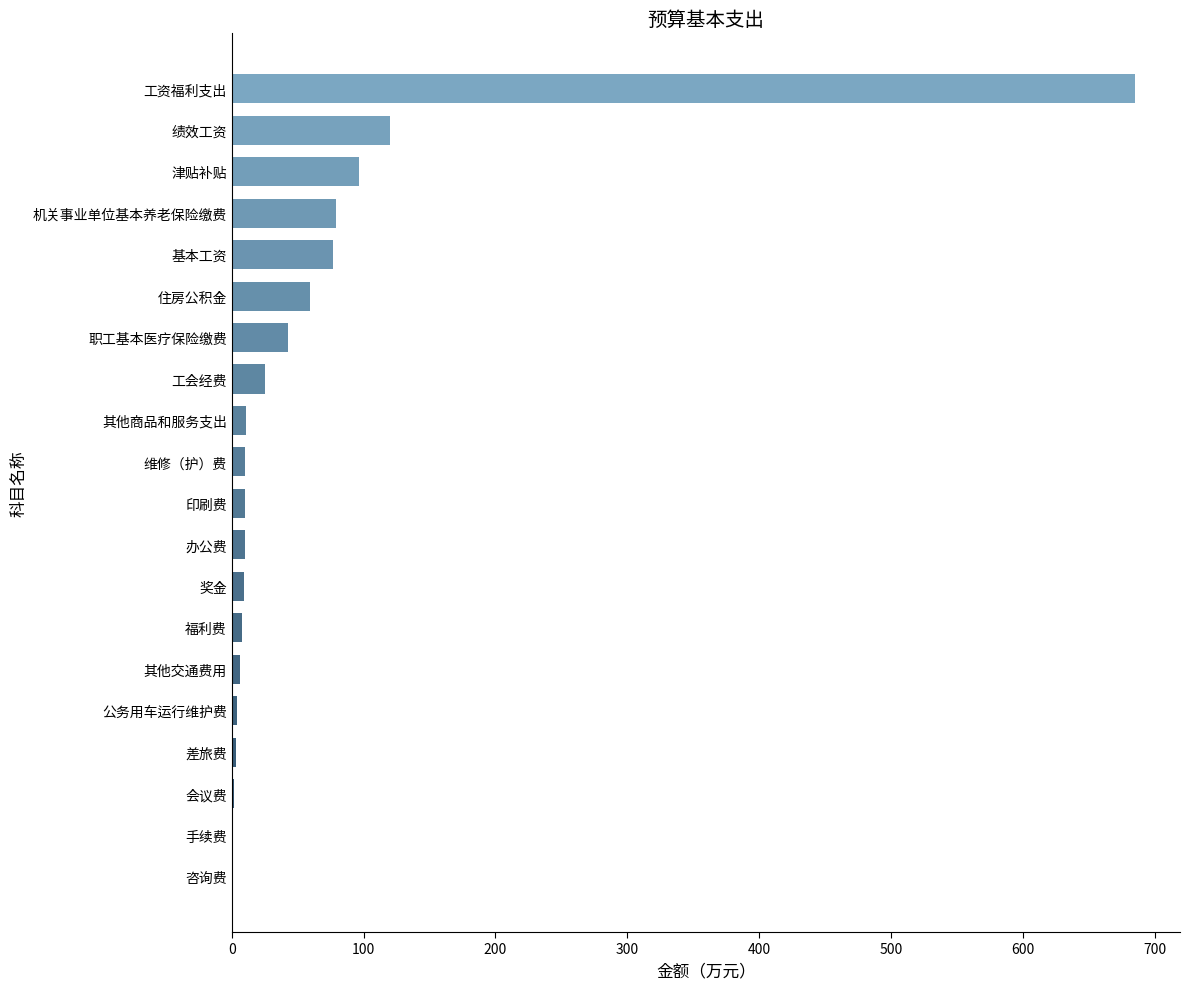

Which has a higher value, 咨询费 or 住房公积金?

住房公积金